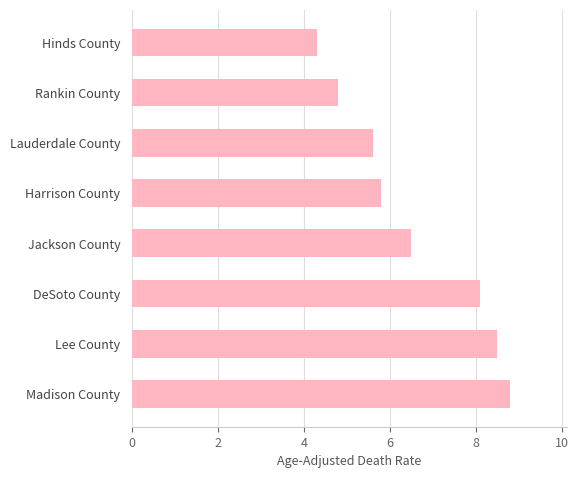

Approximately how many times larger is the value at Lauderdale County compared to DeSoto County?

0.7